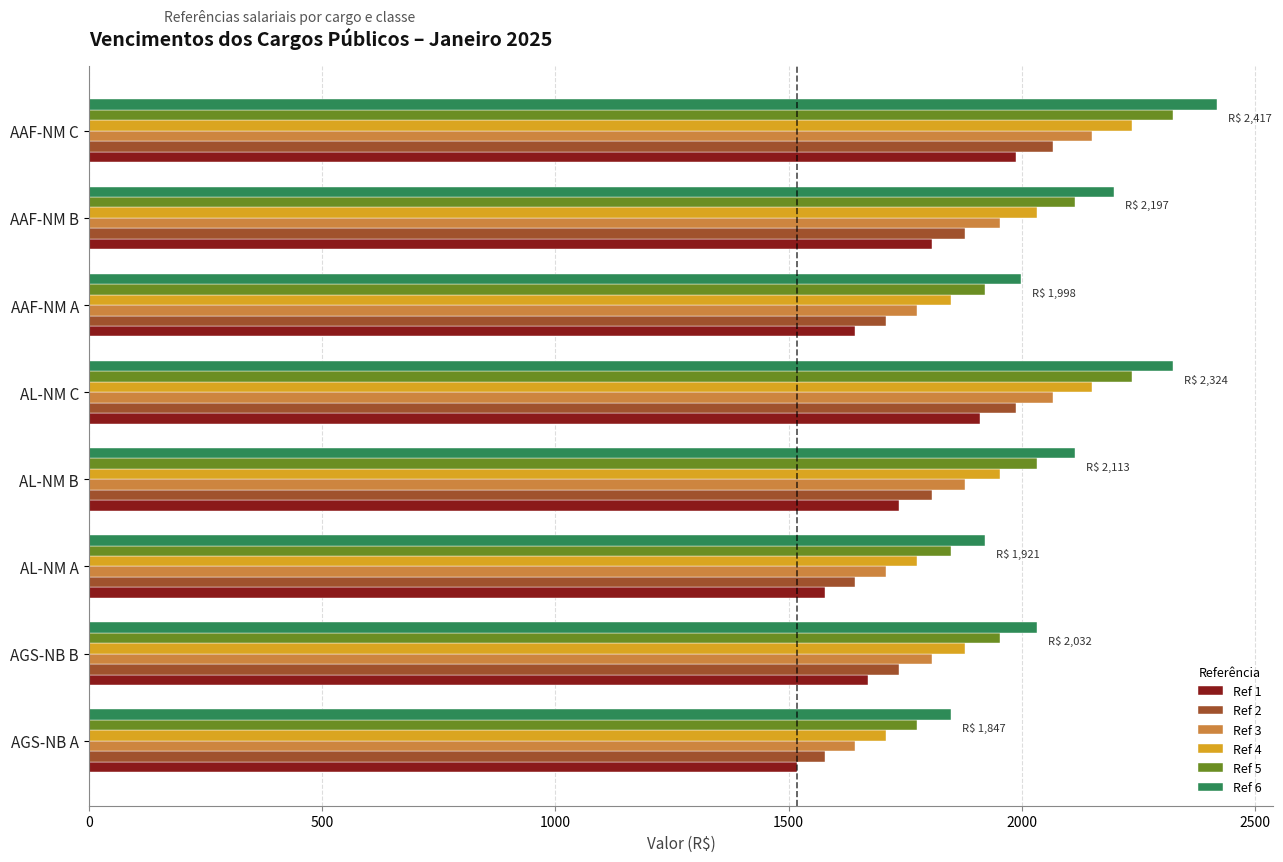

The Ref 6 series shows 3047.3 at AGS-NB A. True or false?

False